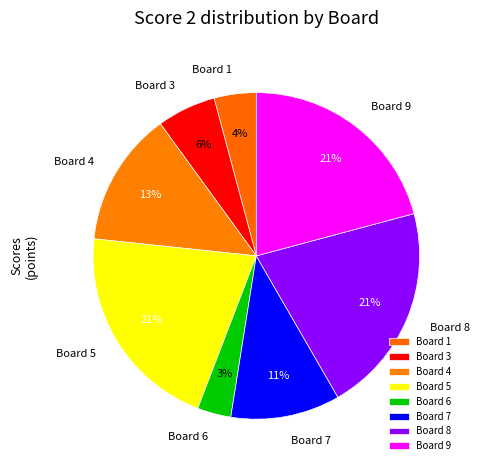

Which has a higher value, Board 5 or Board 6?

Board 5